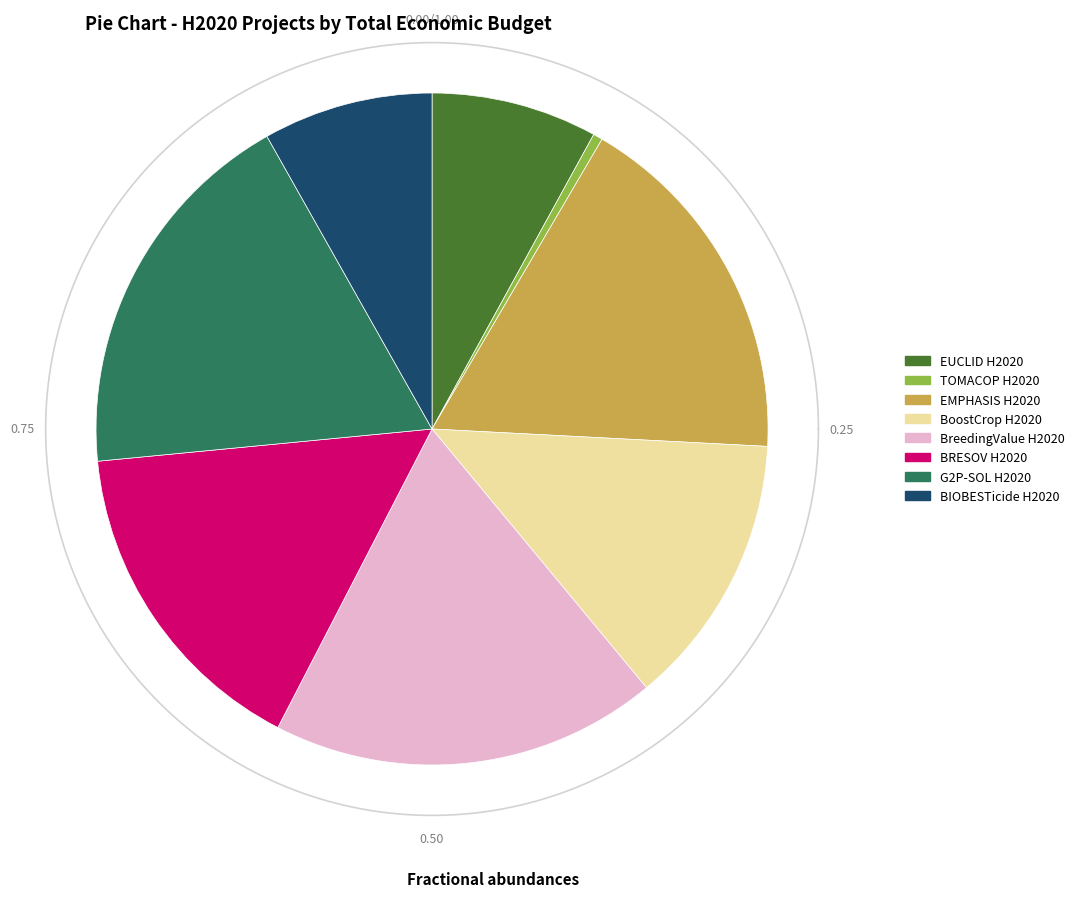

What is the smallest slice in the pie chart?

TOMACOP H2020